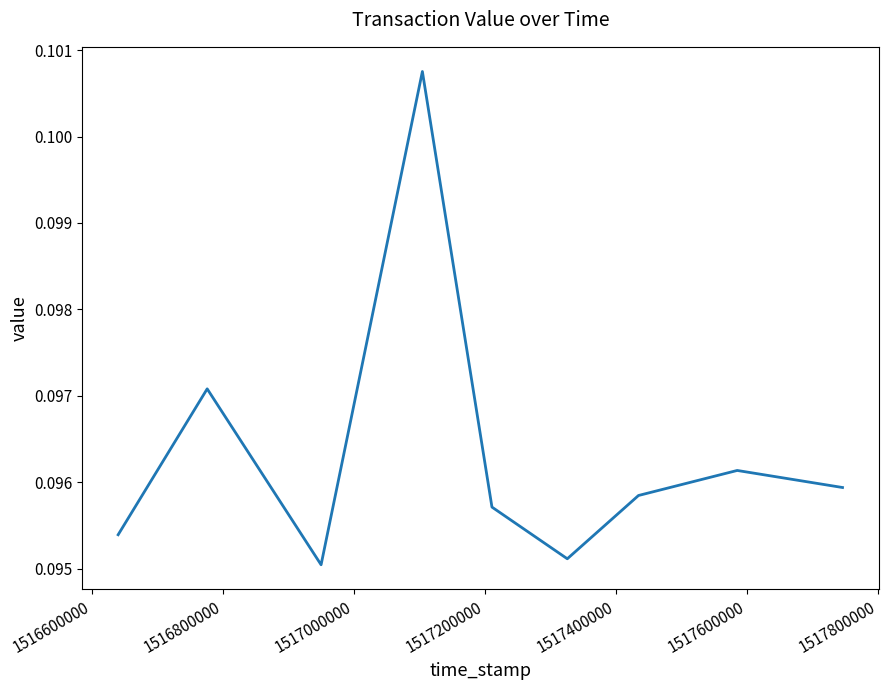

What is the maximum value shown in the chart?

0.1